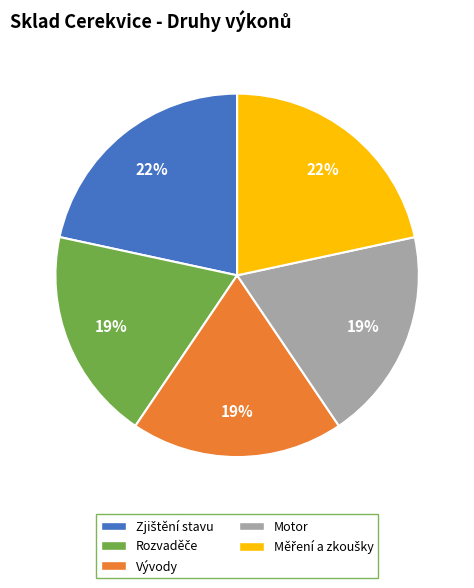

To the nearest percent, what is the difference between the largest and smallest slice percentages?

3%